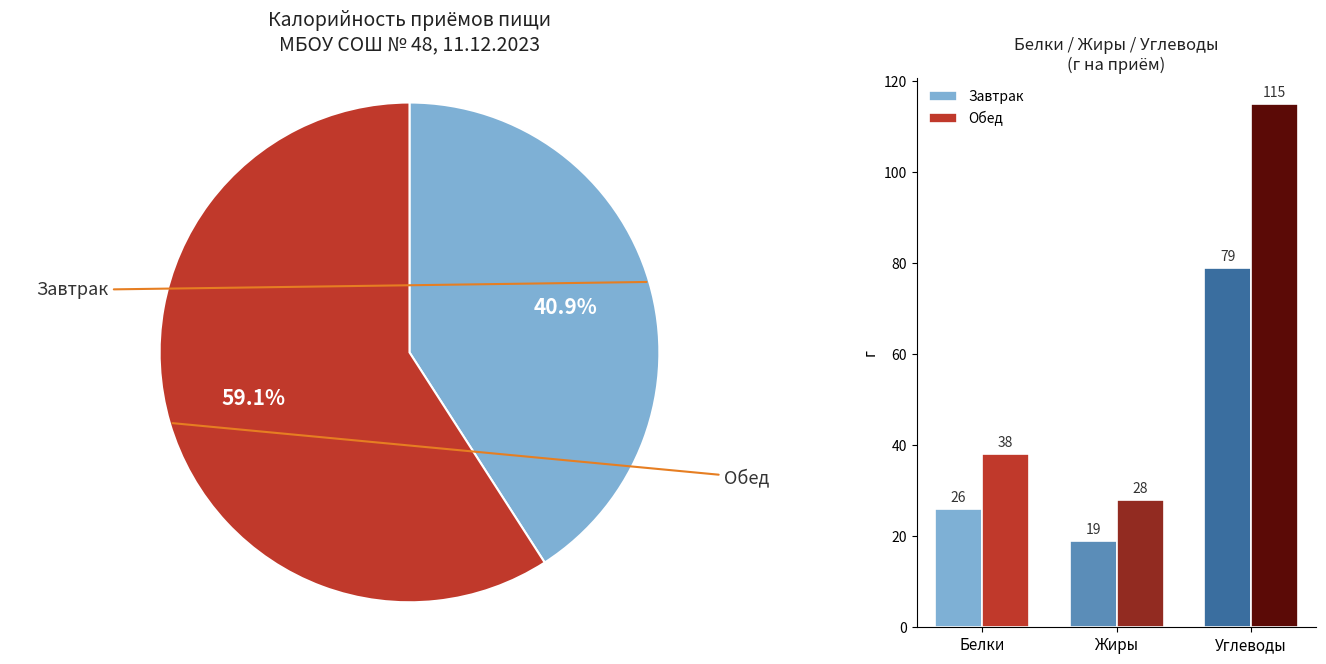

Which slice represents more than half of the pie?

Углеводы